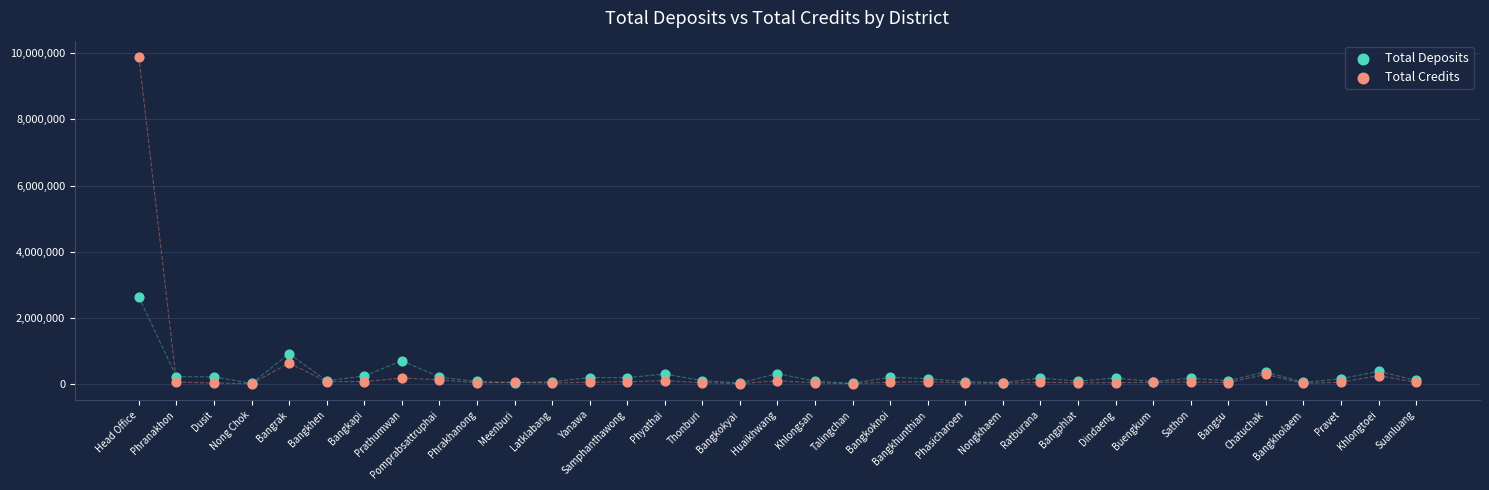

In the Total Credits series, what Y value is closest to 4946776?

629337